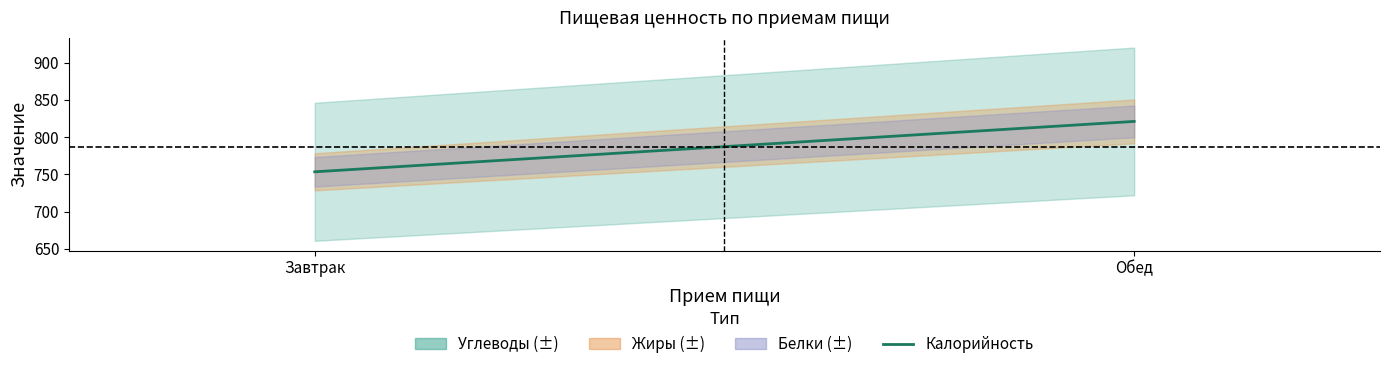

At which label is the value closest to 787?

Завтрак